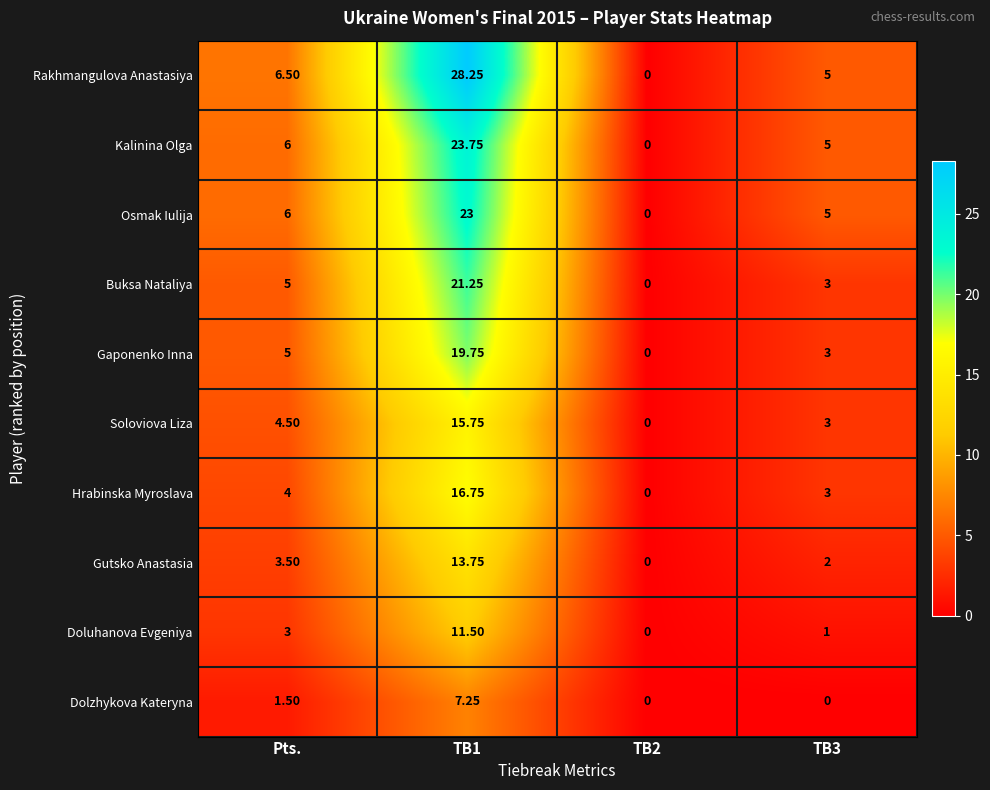

List the series in order of their peak value, highest first.

Rakhmangulova Anastasiya, Kalinina Olga, Osmak Iulija, Buksa Nataliya, Gaponenko Inna, Hrabinska Myroslava, Soloviova Liza, Gutsko Anastasia, Doluhanova Evgeniya, Dolzhykova Kateryna